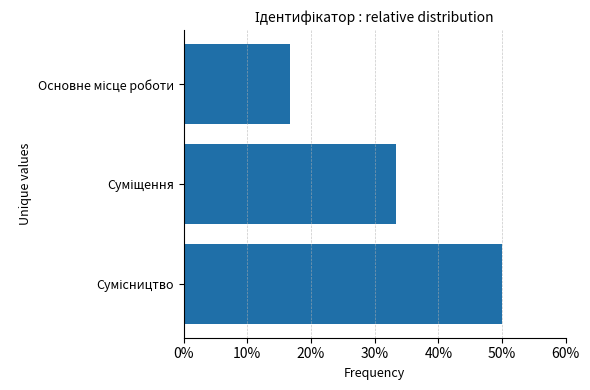

How many values are between 0 and 1?

3